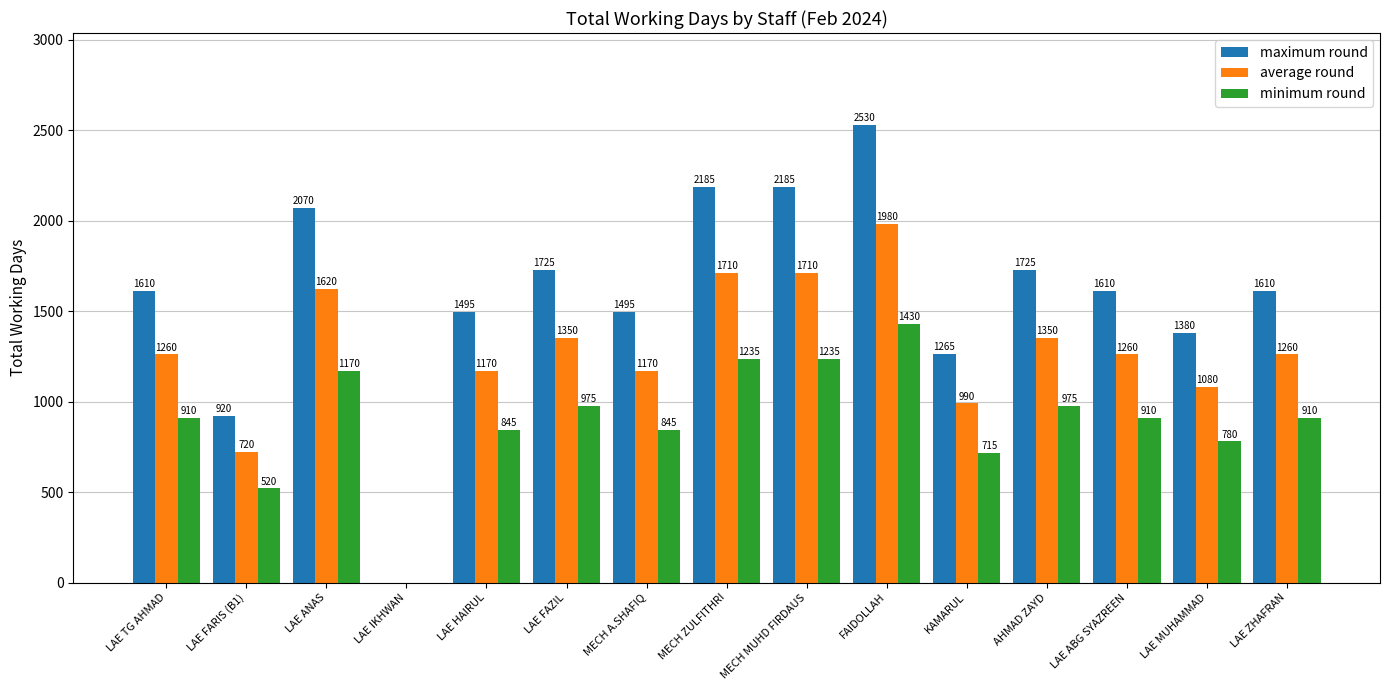

List the series in order of their overall mean, lowest first.

minimum round, average round, maximum round